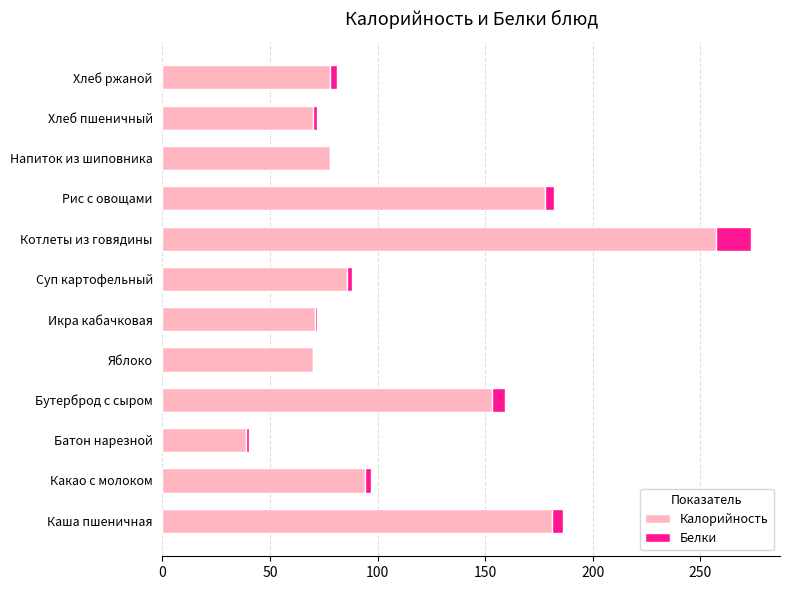

The value of Калорийность at Котлеты из говядины is 257.4. True or false?

True